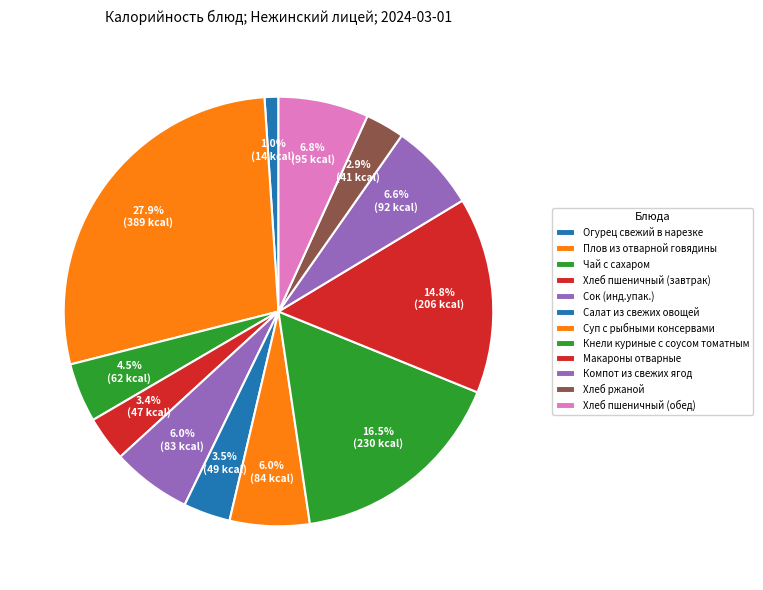

To the nearest percent, what portion does Хлеб пшеничный (обед) represent?

7%